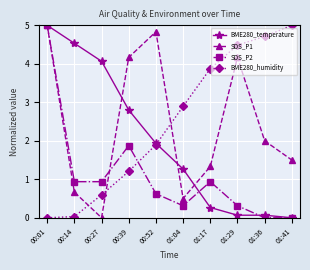

What is the maximum value shown in the chart?

5.0